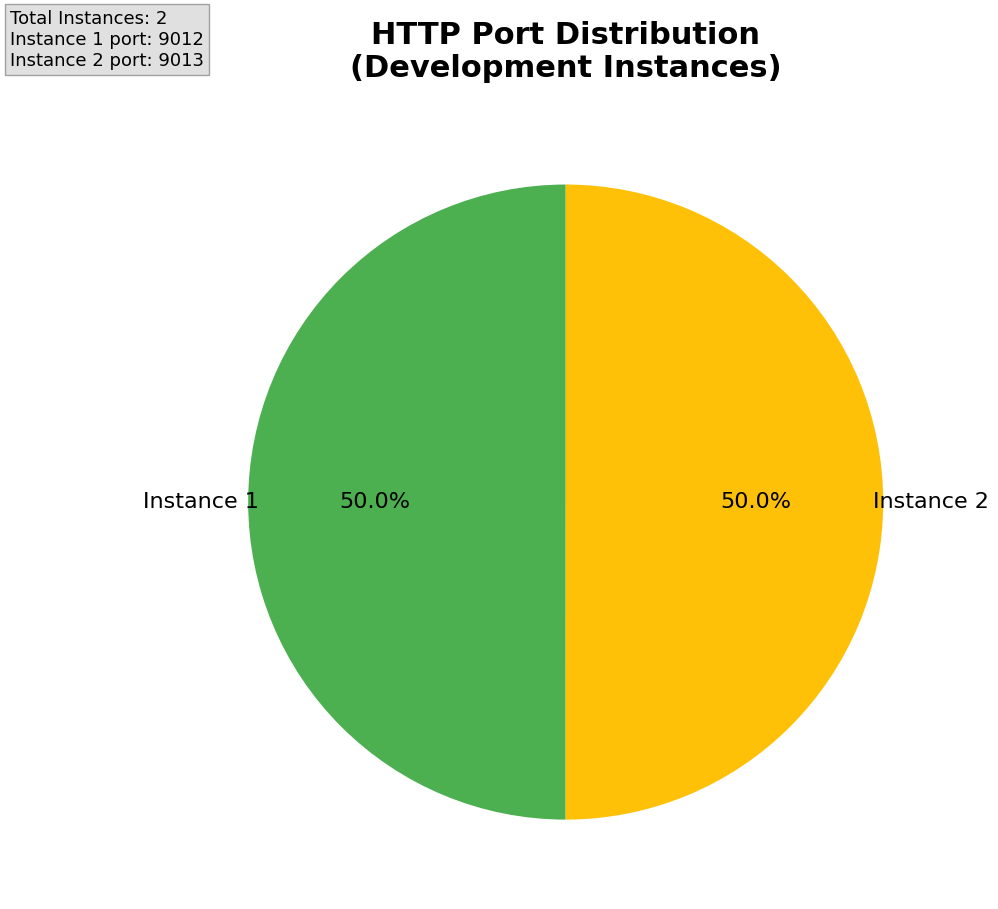

How many segments does this pie chart have?

2